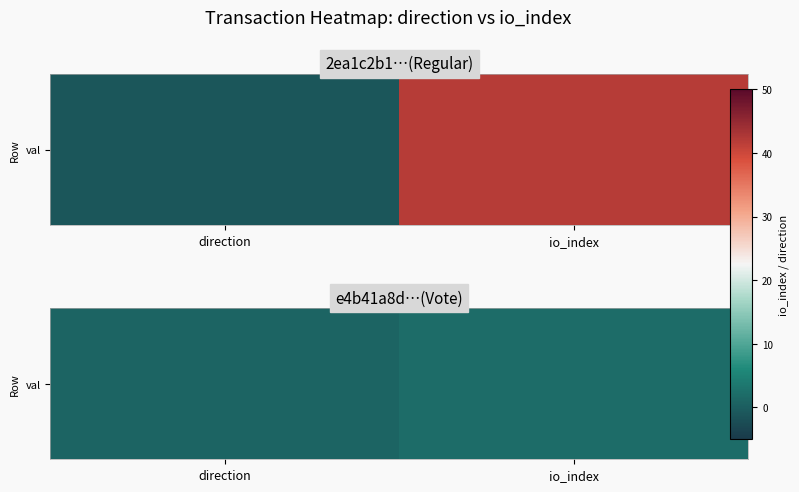

At which label is the value closest to 1?

direction